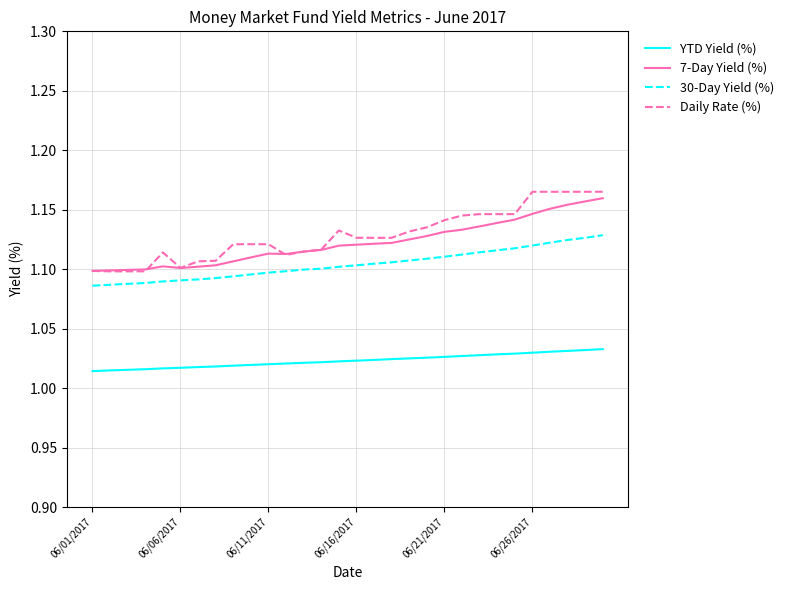

True or false: 30-Day Yield (%) and YTD Yield (%) cross at least once.

False